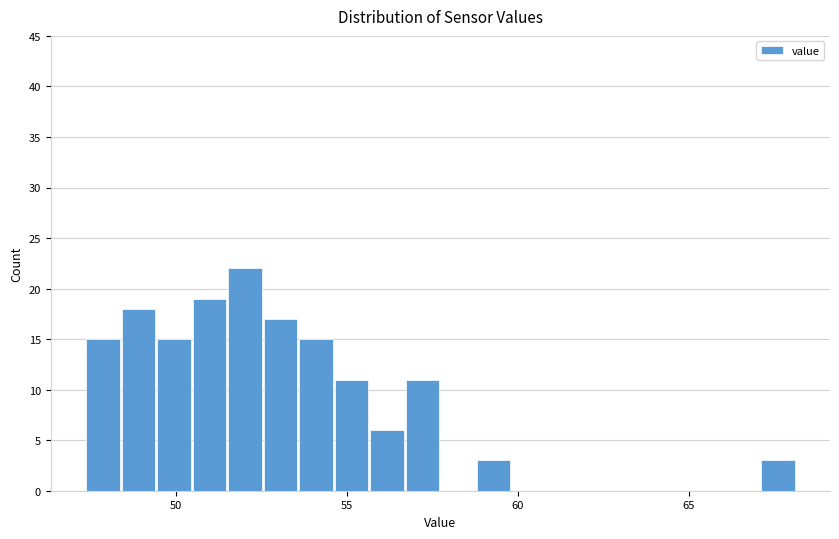

Around what value on the x-axis is the tallest bar? Give the approximate position of its centre, as read against the axis.

52.0